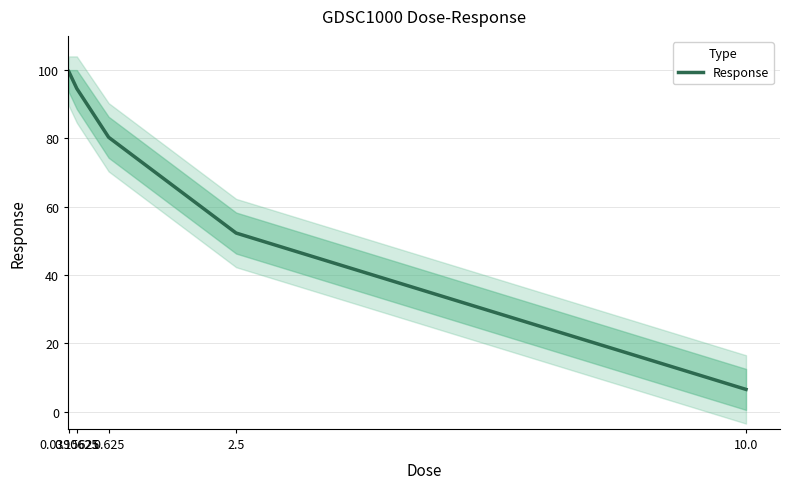

How many lines are shown in the chart?

1